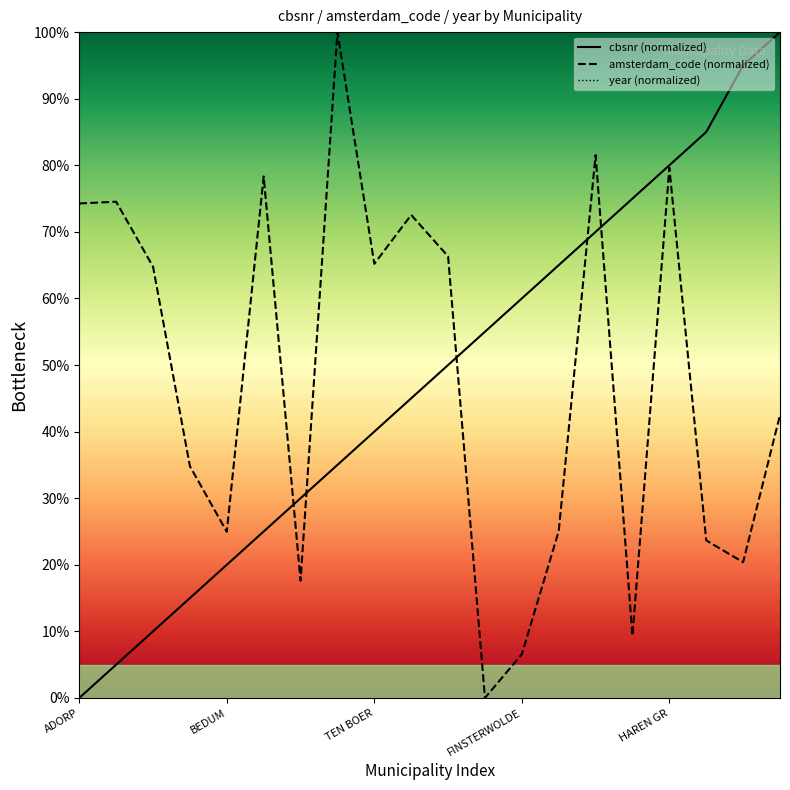

What is the label of the 15th point from the right?

5